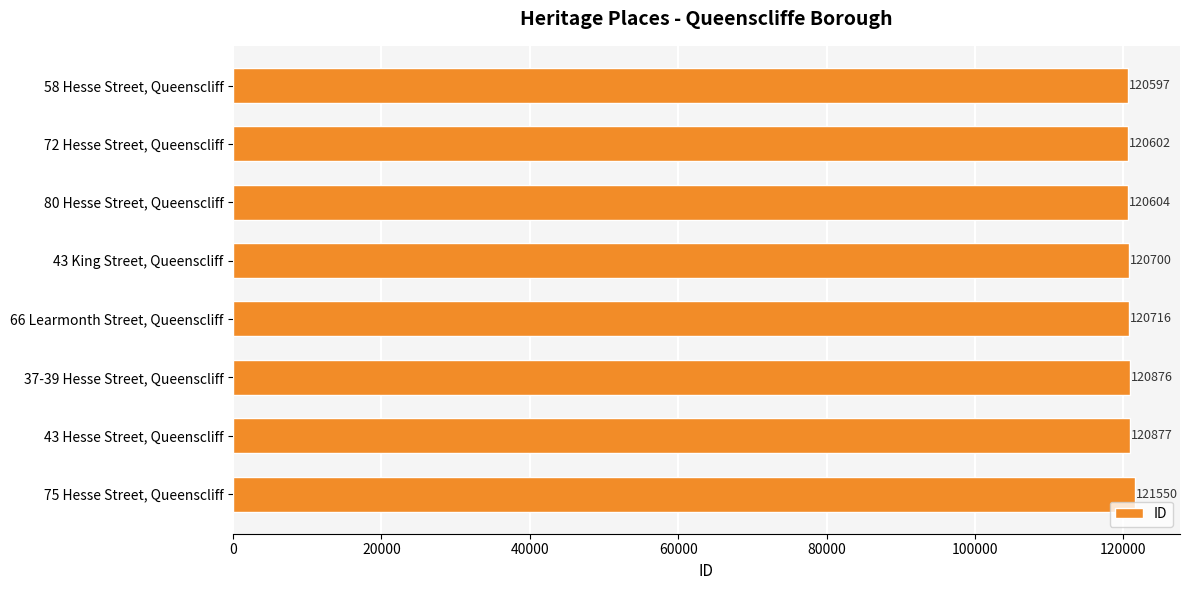

Reading bottom to top, extract all data points from this chart.

75 Hesse Street, Queenscliff=121550	43 Hesse Street, Queenscliff=120877	37-39 Hesse Street, Queenscliff=120876	66 Learmonth Street, Queenscliff=120716	43 King Street, Queenscliff=120700	80 Hesse Street, Queenscliff=120604	72 Hesse Street, Queenscliff=120602	58 Hesse Street, Queenscliff=120597